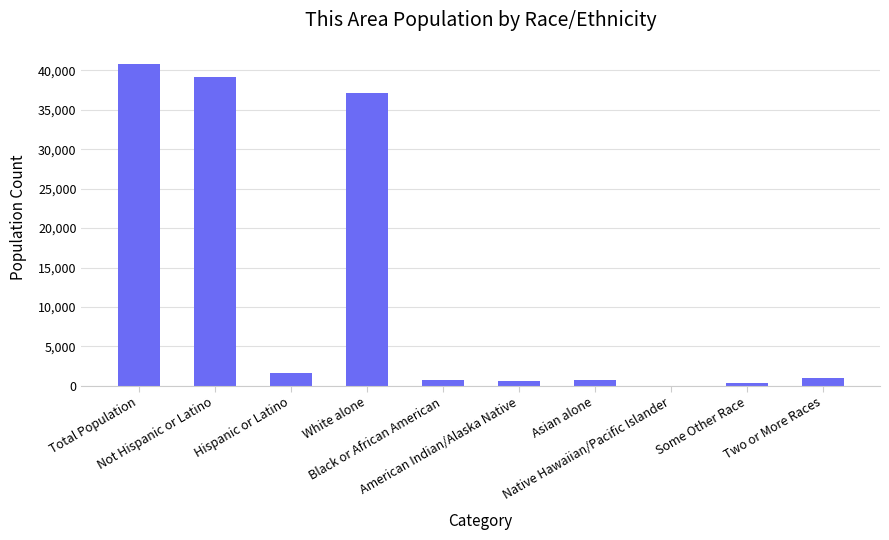

Between American Indian/Alaska Native and Hispanic or Latino, which is larger?

Hispanic or Latino